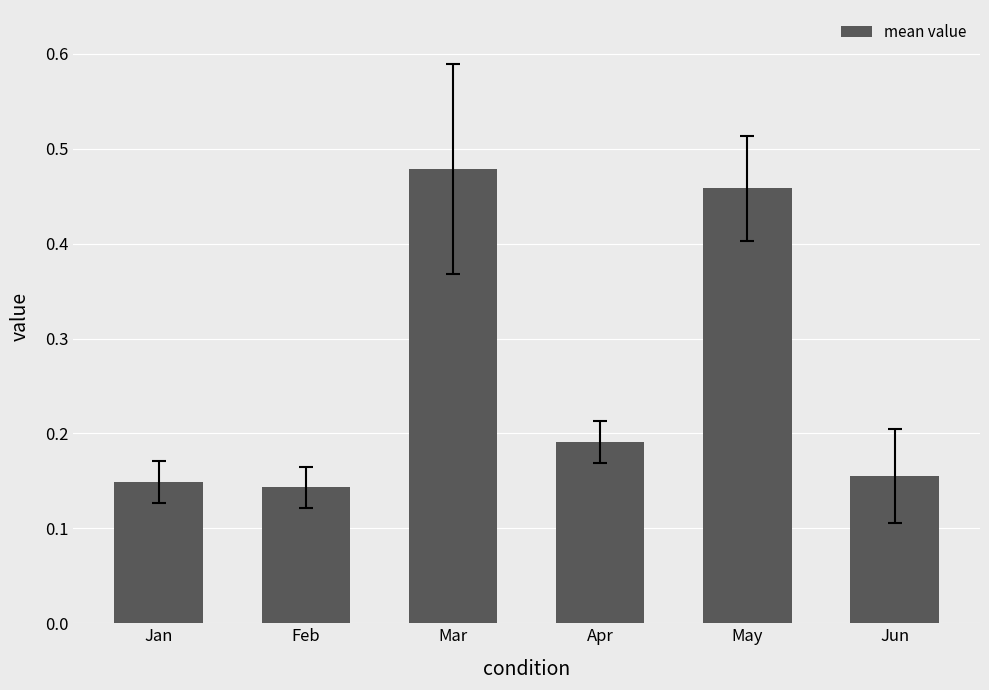

At which category does the chart reach its peak across all series?

Mar